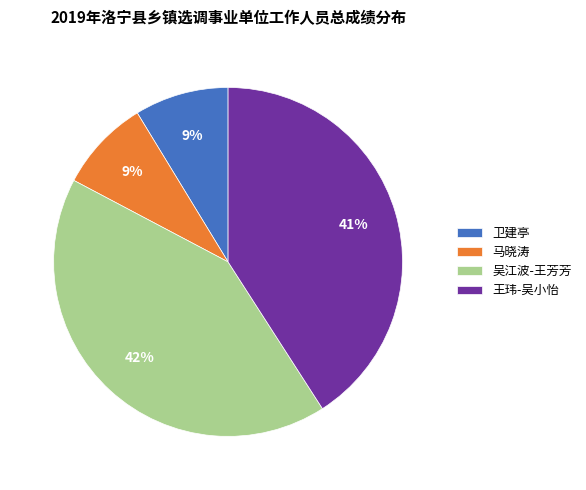

Is it true that 王玮-吴小怡 is 27% of the pie?

False